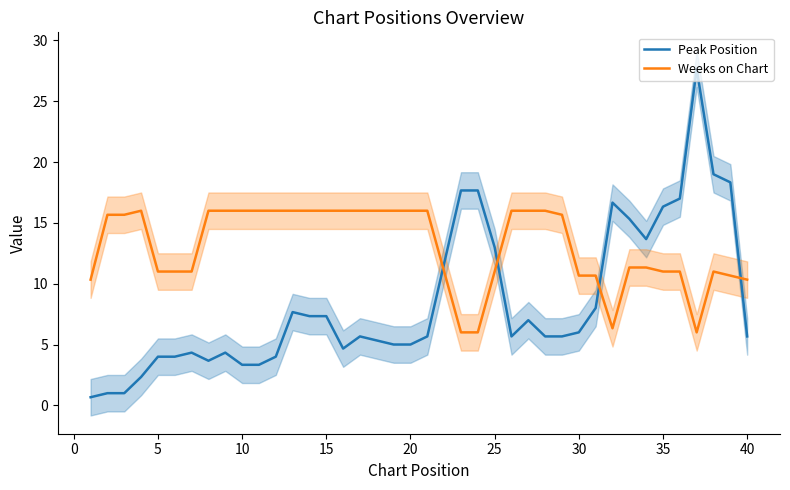

How many lines are shown in the chart?

2